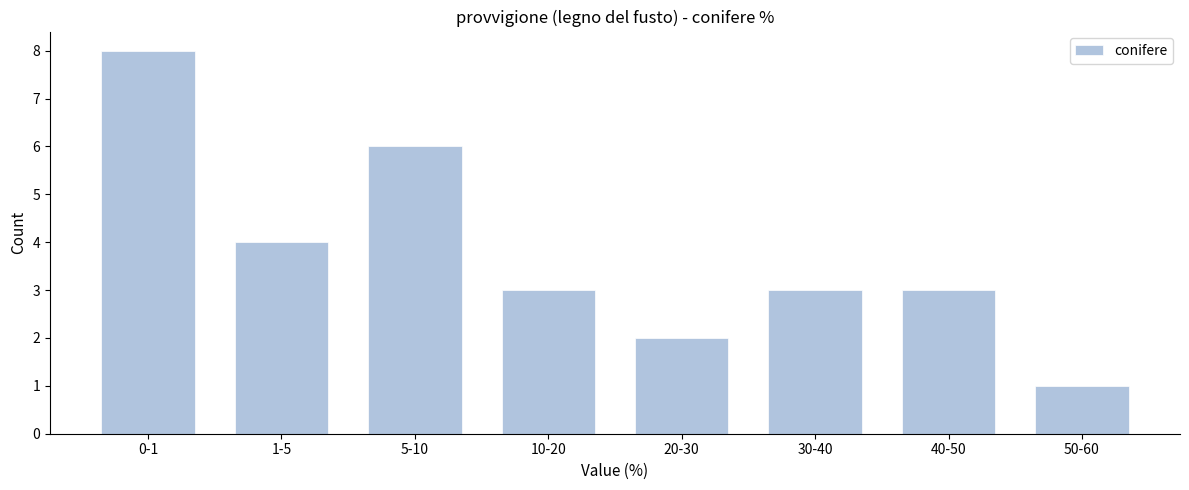

Reading right to left, extract all data points from this chart.

50-60=1	40-50=3	30-40=3	20-30=2	10-20=3	5-10=6	1-5=4	0-1=8